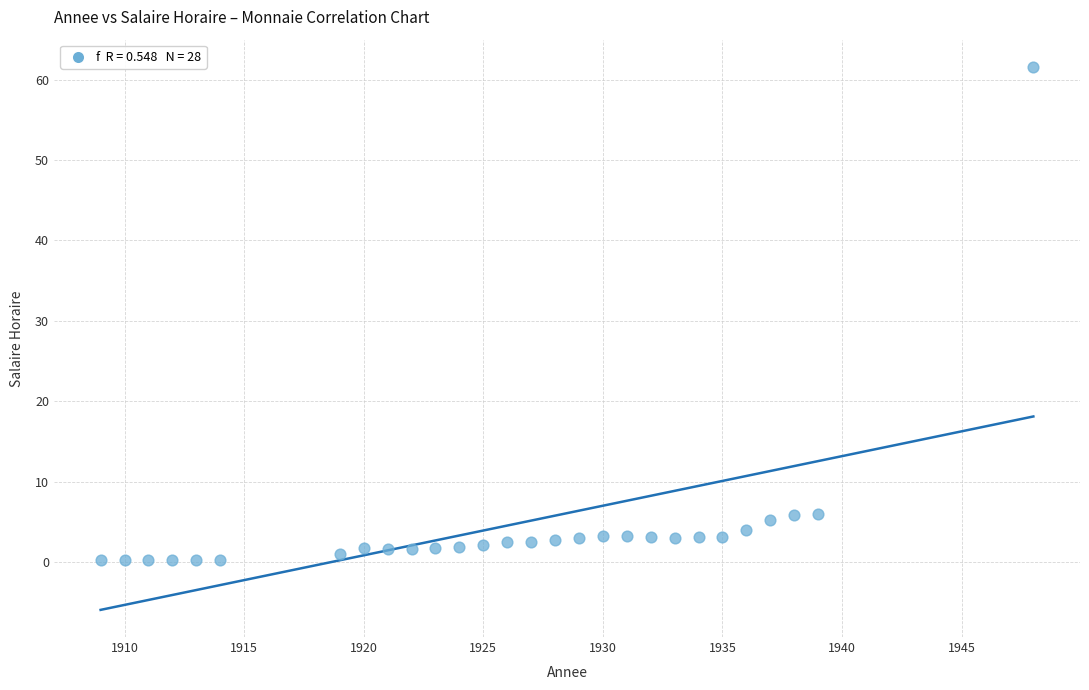

What is the range of X values (max minus min)?

39.0